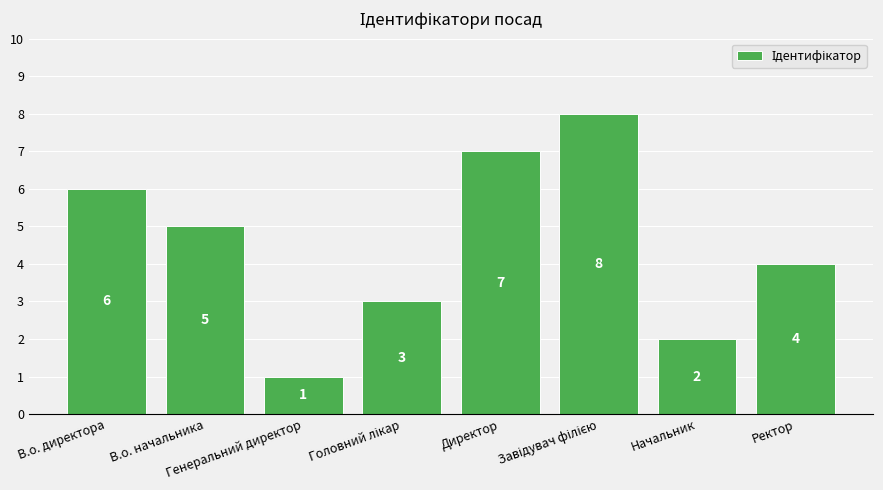

What is the label of the 8th bar from the left?

Ректор